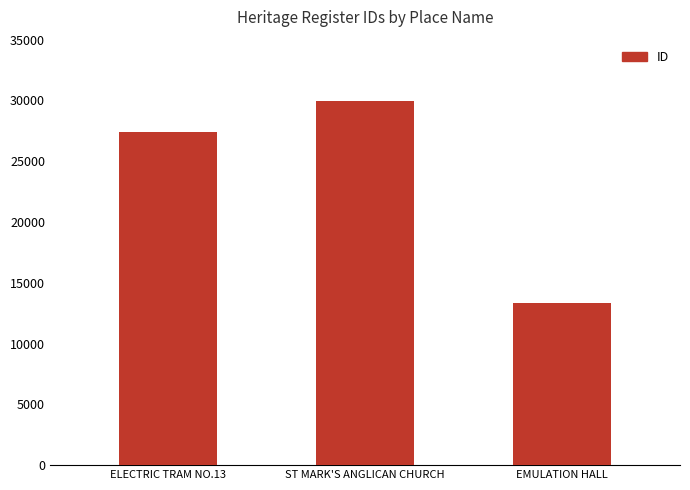

How many data points are less than 27380?

1